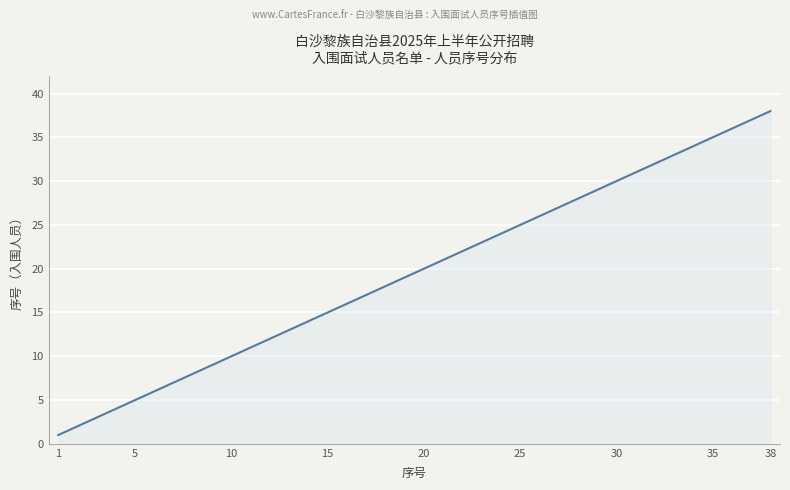

Reading left to right, list all the values displayed in this chart.

1	2	3	4	5	6	7	8	9	10	11	12	13	14	15	16	17	18	19	20	21	22	23	24	25	26	27	28	29	30	31	32	33	34	35	36	37	38